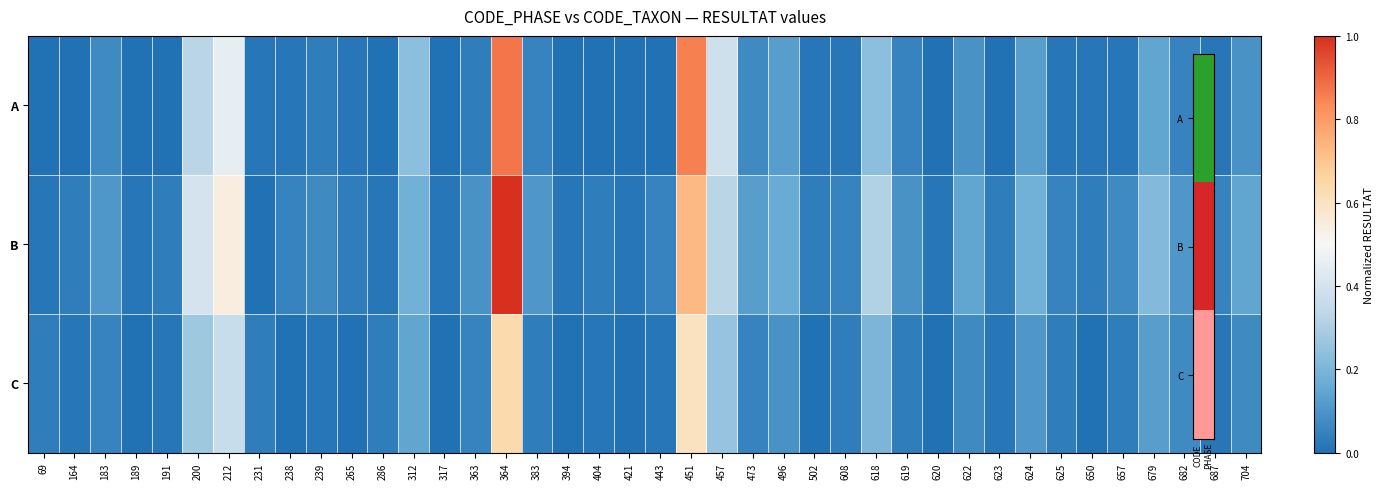

At which category is the sum across all series the highest?

364